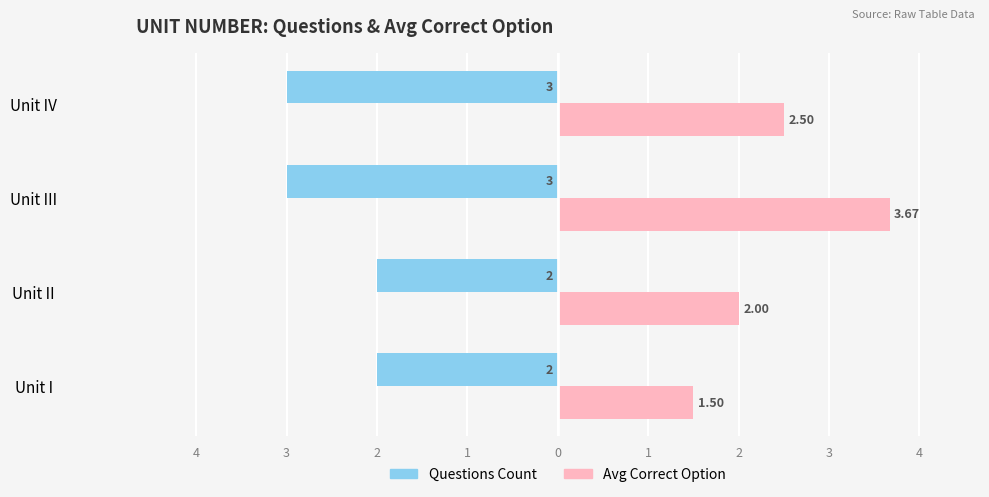

What is the value of the Questions Count bar at the 4th from the left?

-3.0